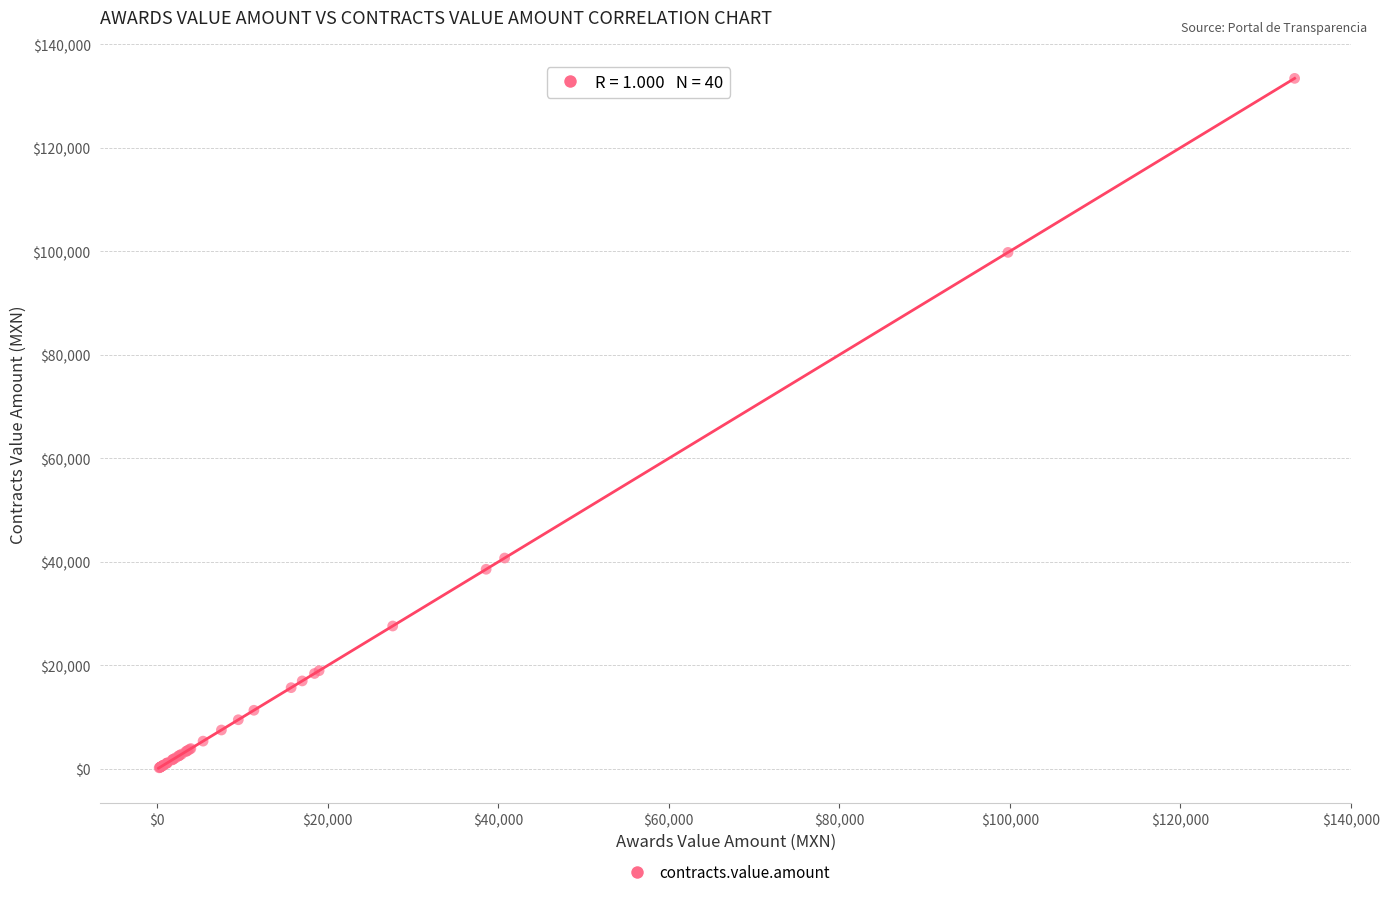

What Y value in the scatter plot is closest to 66809?

40740.6